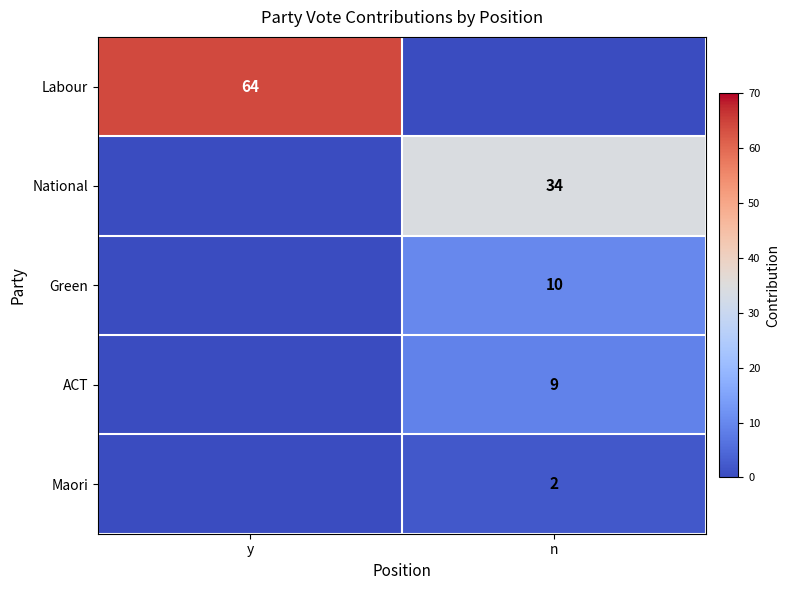

The Green series shows 15 at n. True or false?

False